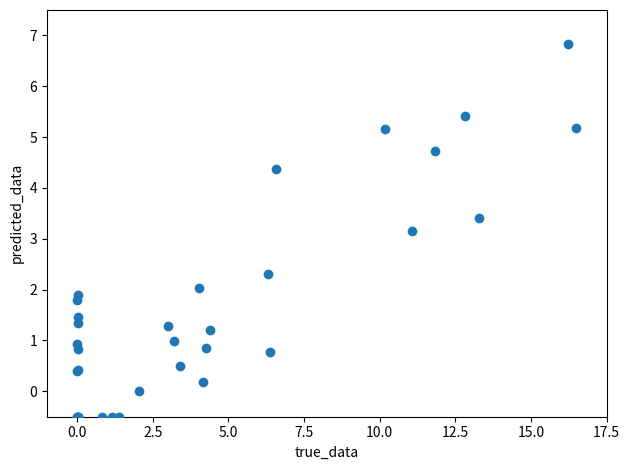

What Y value in the scatter plot is closest to 3?

3.2